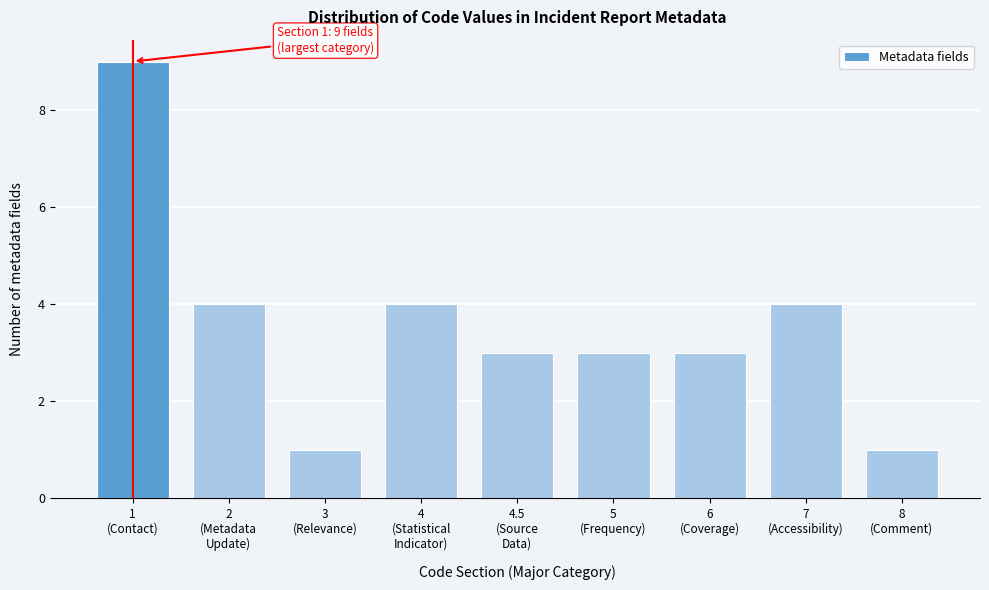

Reading left to right, list all the values displayed in this chart.

9	4	1	4	3	3	3	4	1